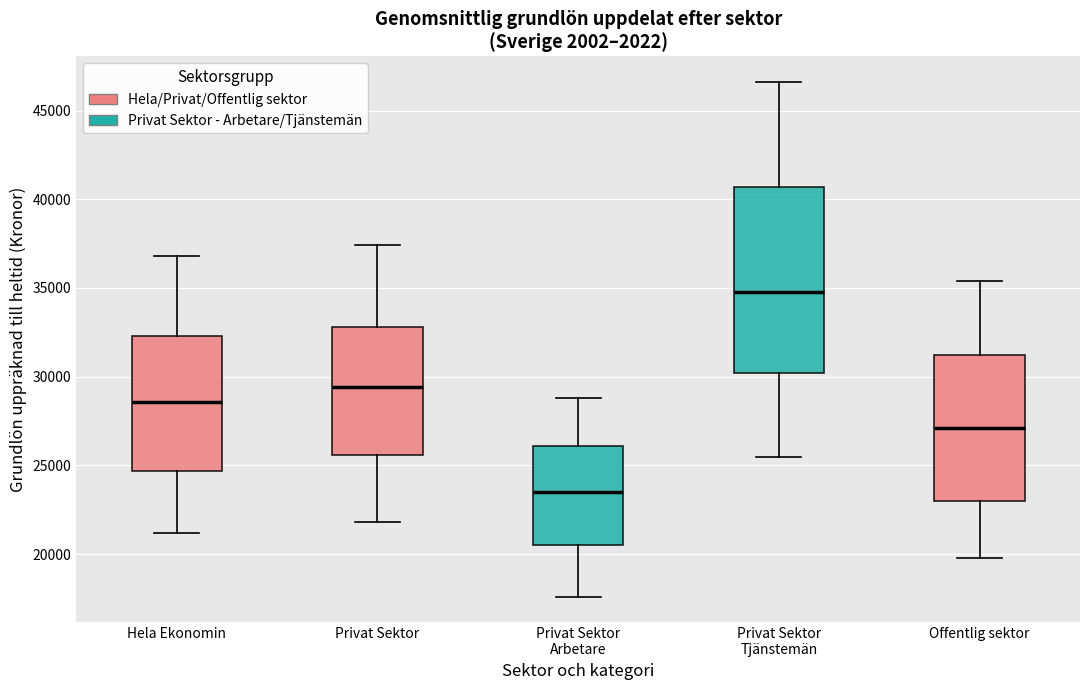

Comparing the boxes themselves (not the whiskers), which one is the tallest?

Privat Sektor Tjänstemän